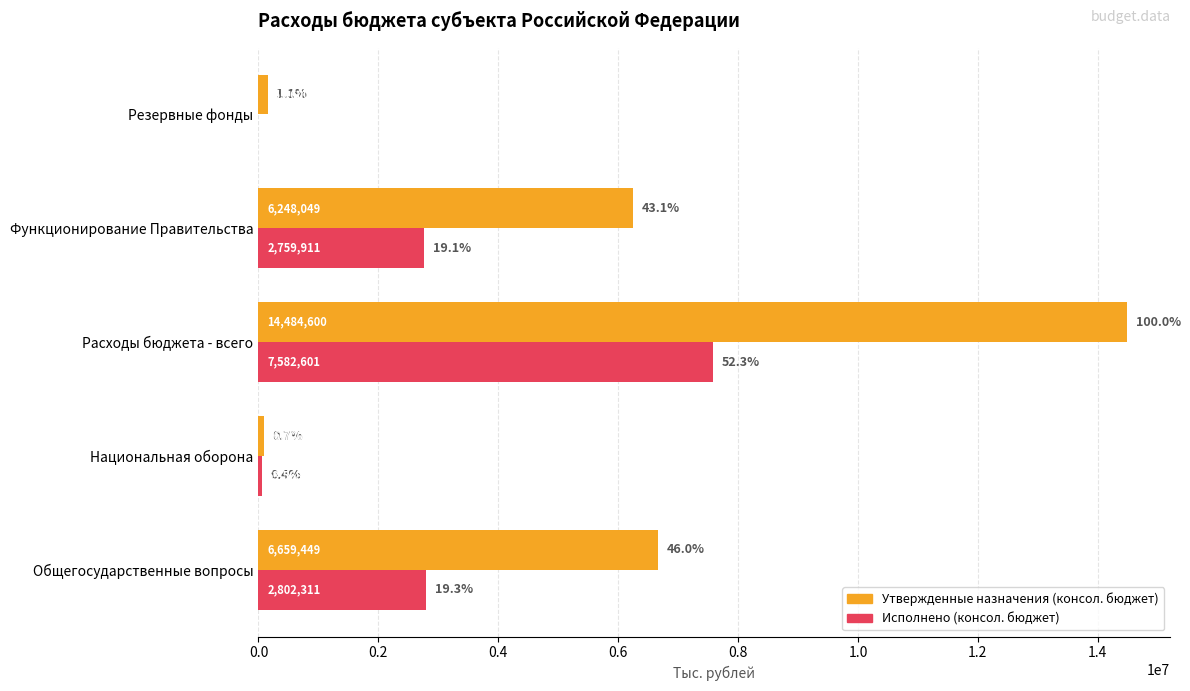

The value of Исполнено (консол. бюджет) at Резервные фонды is 0.0. True or false?

True